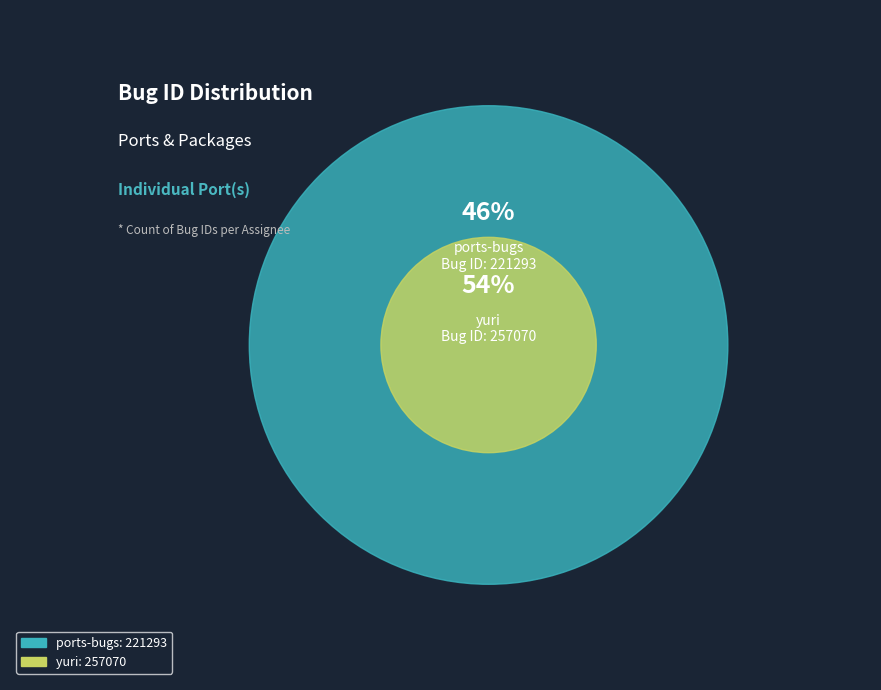

Which category has the smallest portion of the pie?

ports-bugs